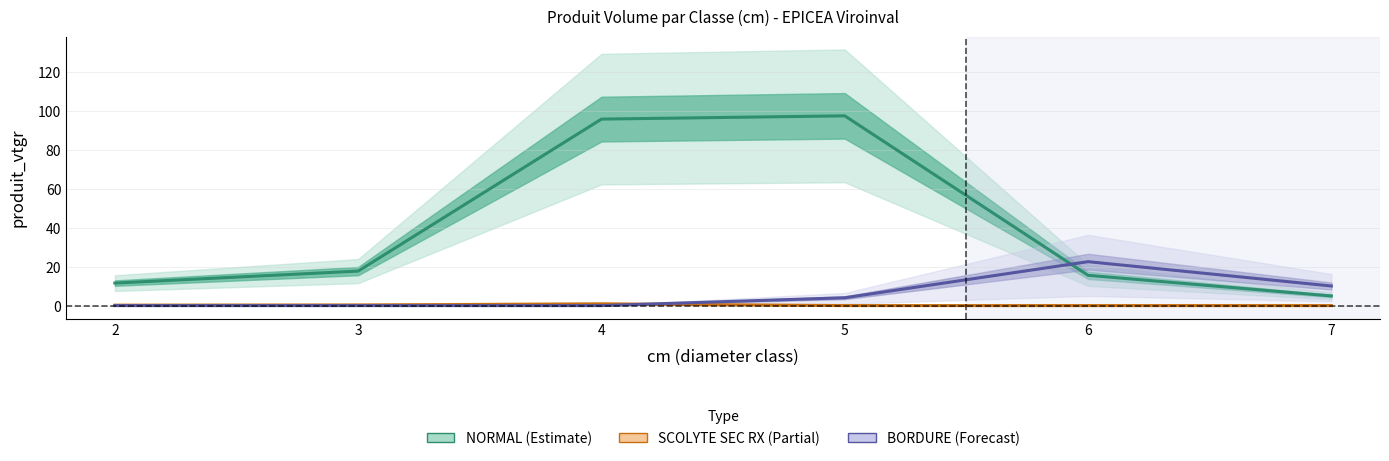

What is the value of the BORDURE (Forecast) point at the 4th from the left?

4.0